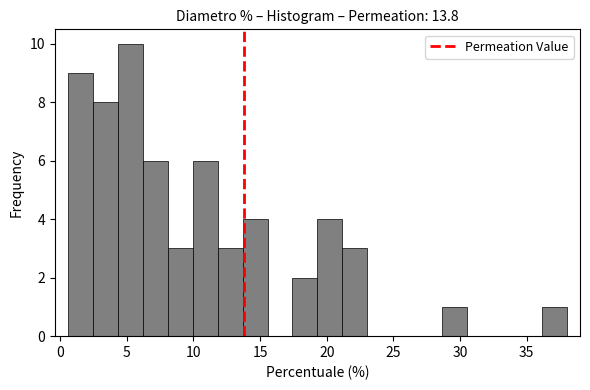

Read against the x-axis, roughly where is the centre of the tallest bar?

5.5